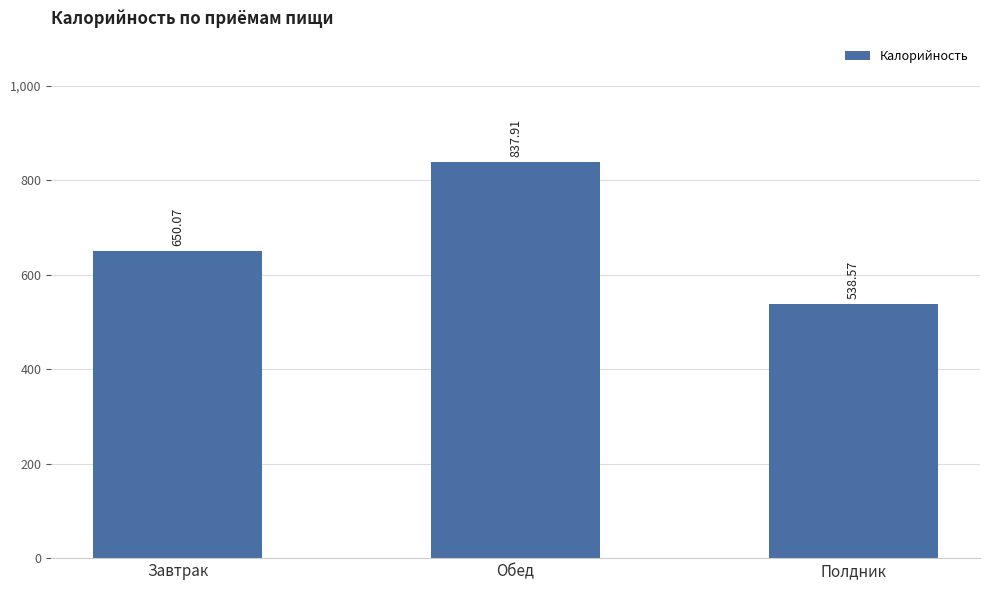

What position from the left is Полдник?

3